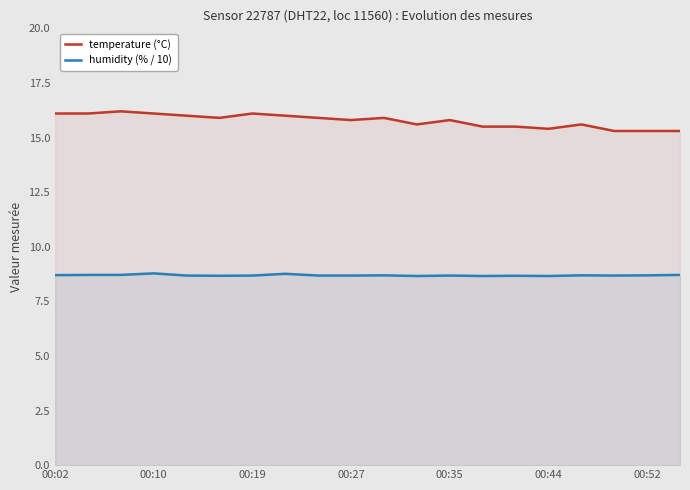

True or false: humidity (% / 10) and temperature (°C) intersect in this chart.

False